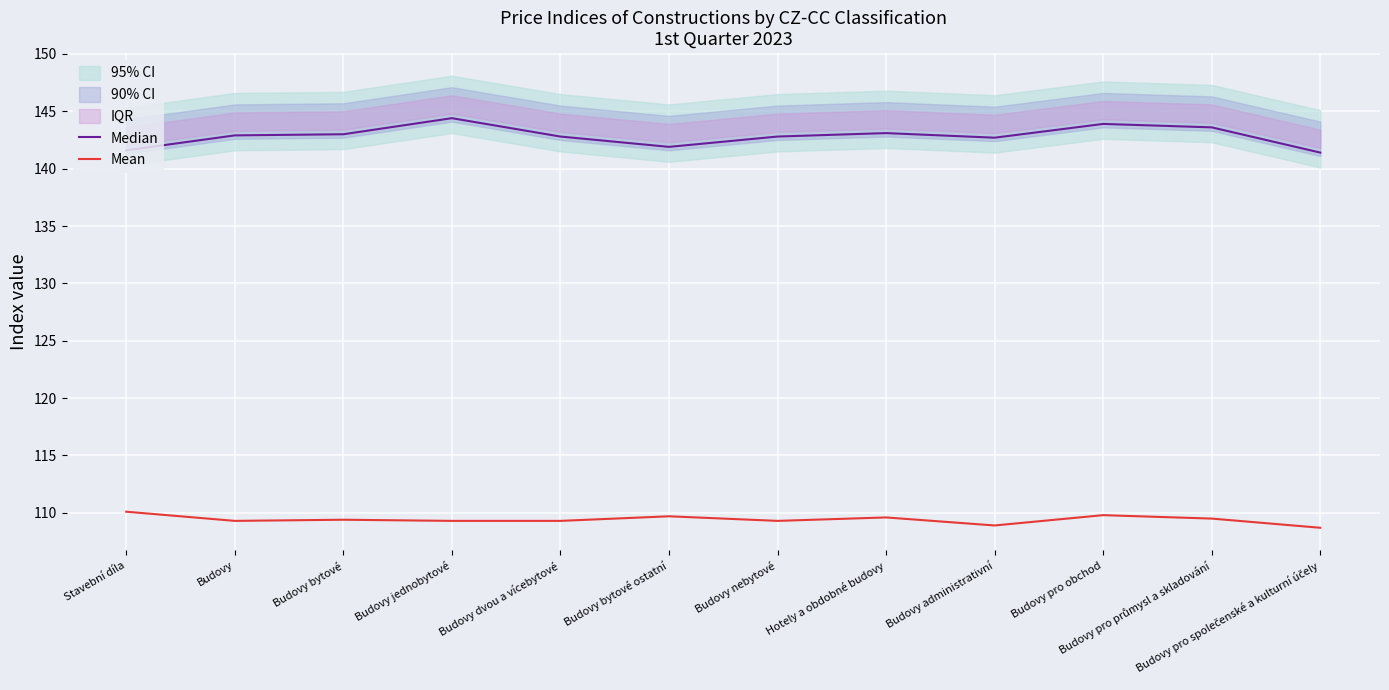

Read the Mean value at Budovy bytové.

109.4